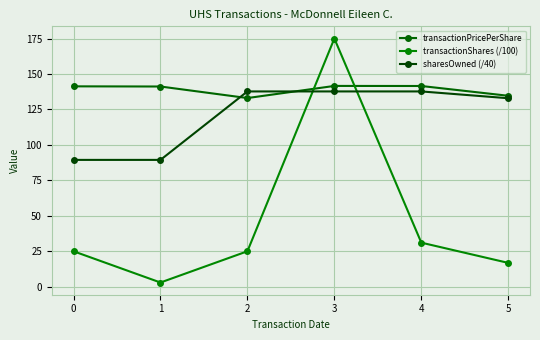

Which series has the largest total across all categories?

transactionPricePerShare